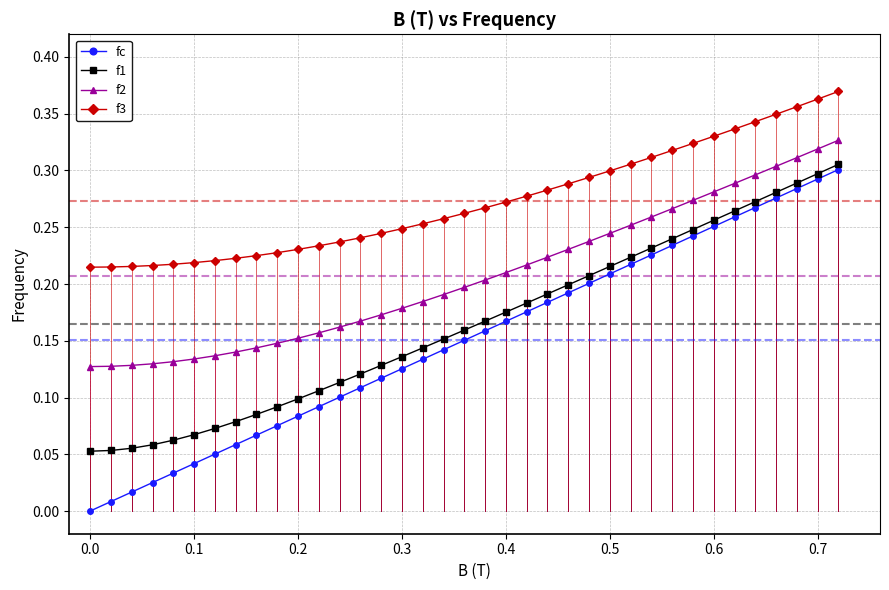

Which series has the largest range (max minus min)?

fc